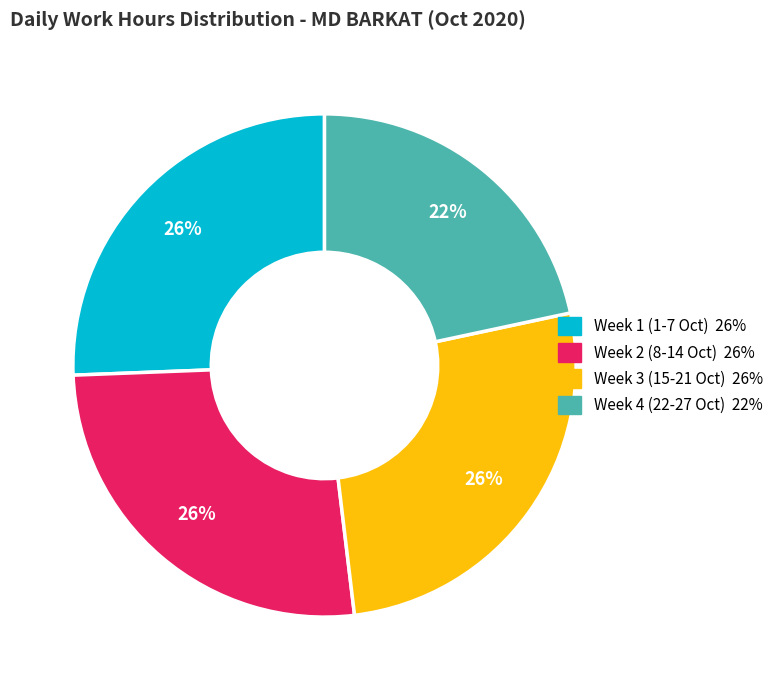

Count the number of slices in the pie.

4